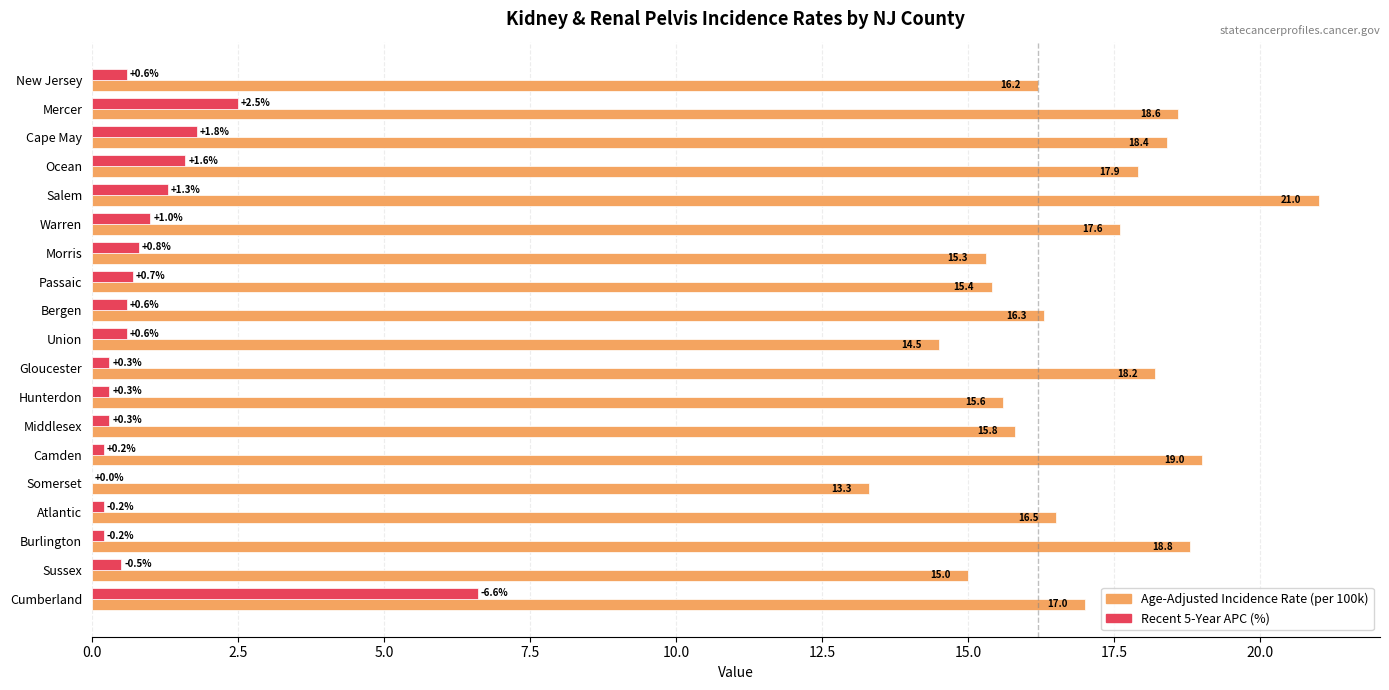

At which category is the sum across all series the highest?

Cumberland